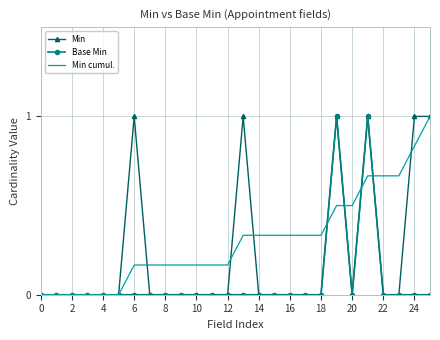

What is the maximum value shown in the chart?

1.0